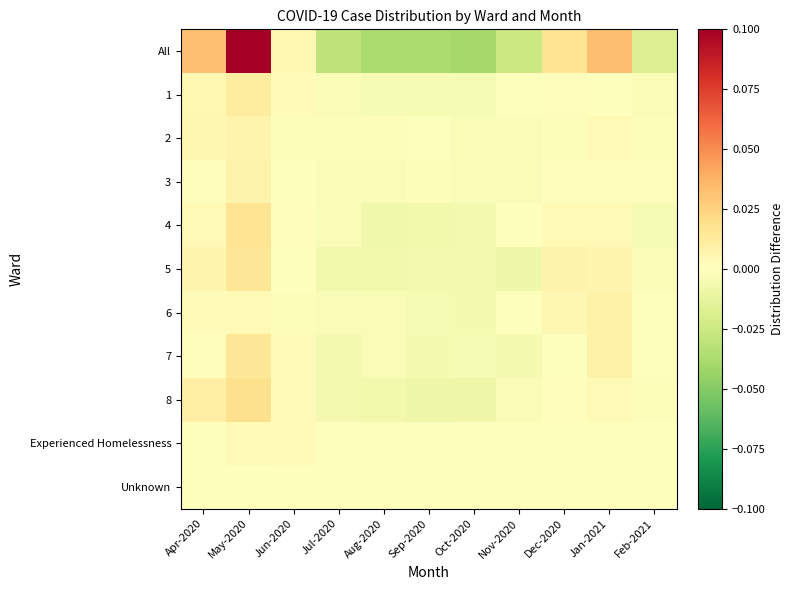

What is the total value across all series at Jul-2020?

-0.1